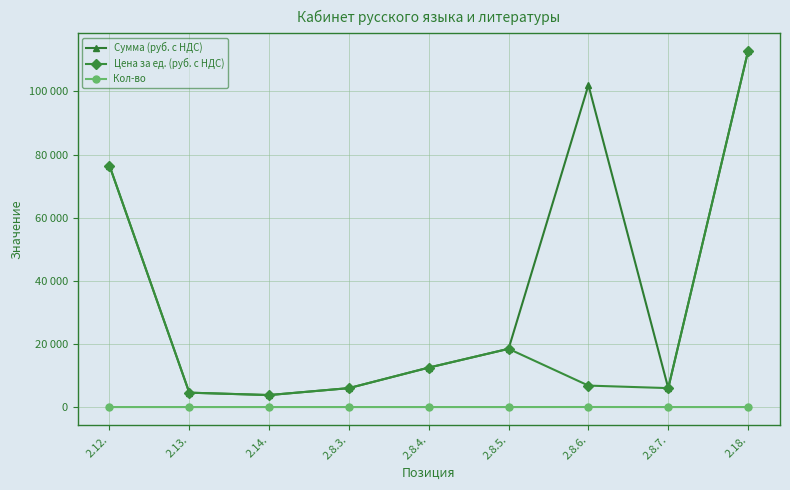

Is this an area chart (filled region under the line)?

No